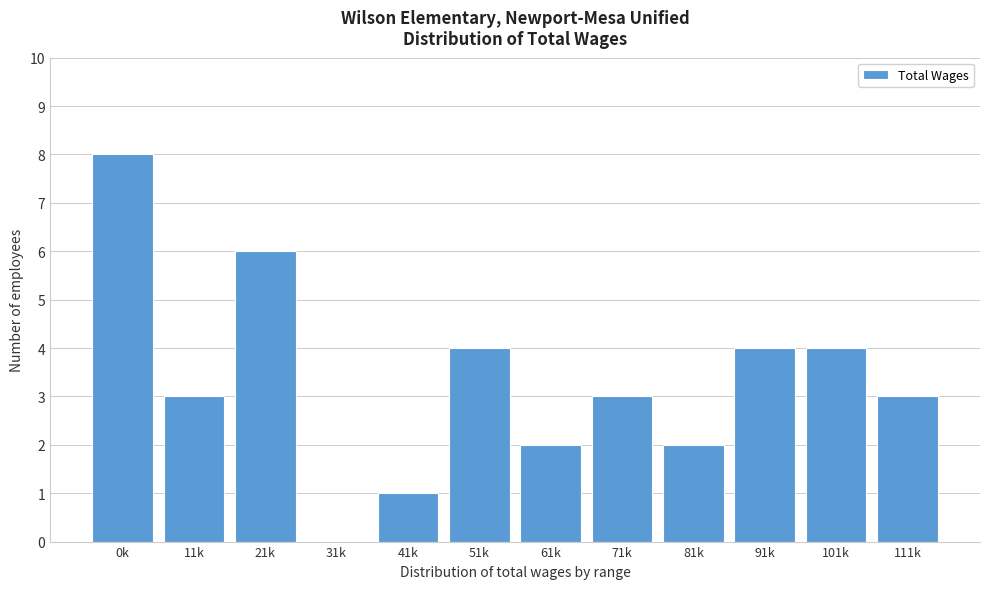

Reading left to right, what are all the values shown in this chart?

0k=8	11k=3	21k=6	31k=0	41k=1	51k=4	61k=2	71k=3	81k=2	91k=4	101k=4	111k=3